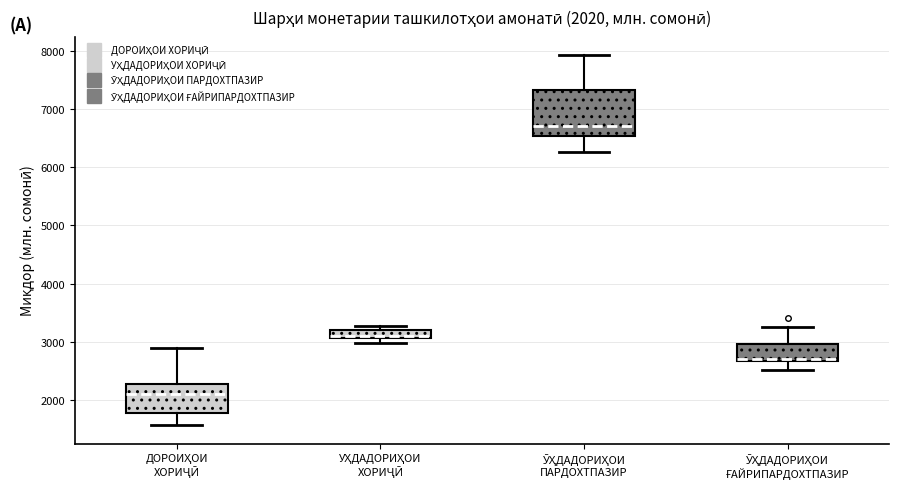

Comparing the boxes themselves (not the whiskers), which one is the tallest?

ӮҲДАДОРИҲОИ ПАРДОХТПАЗИР